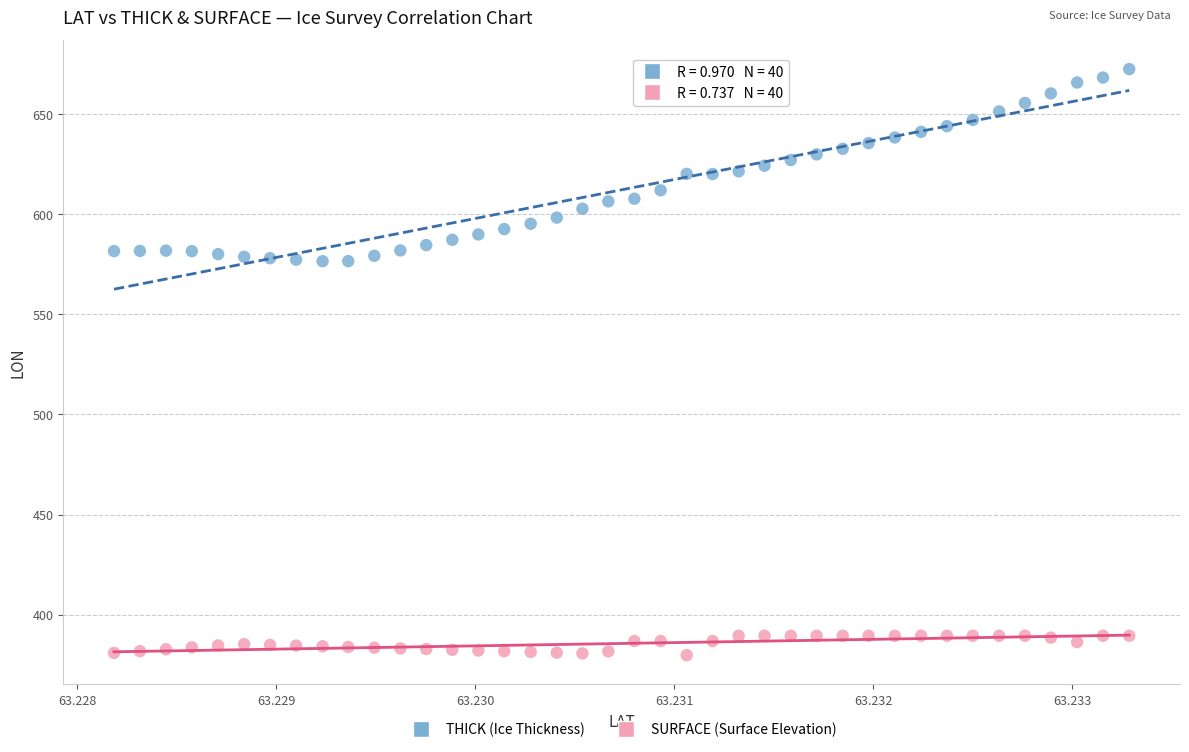

Across all data points, what is the range of Y values (max minus min)?

292.8